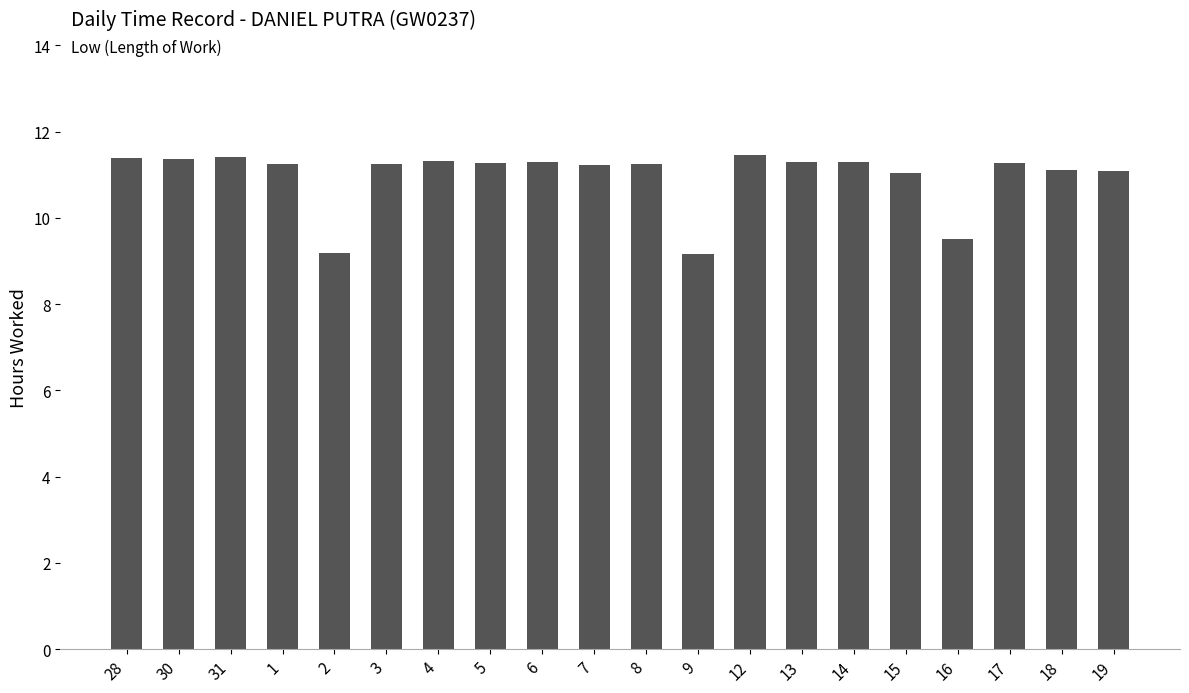

What is the minimum value shown in the chart?

9.2